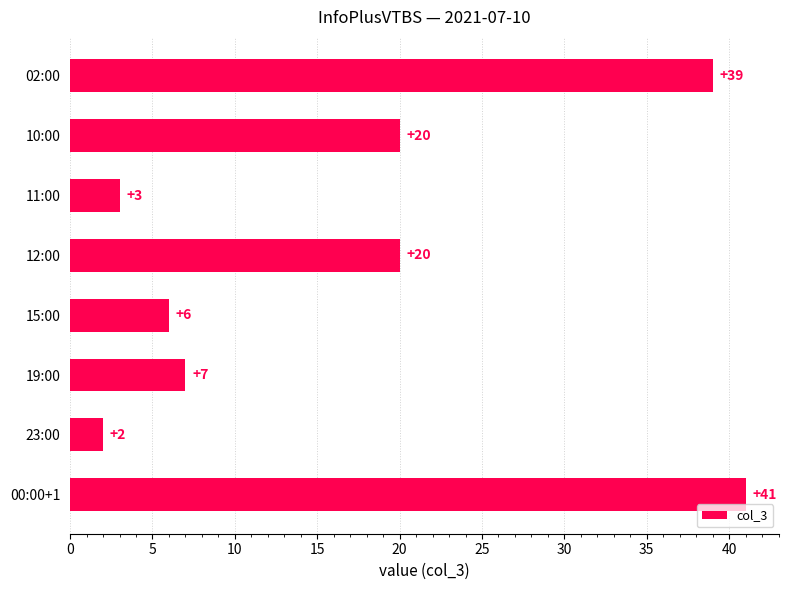

What is the greatest value displayed?

41